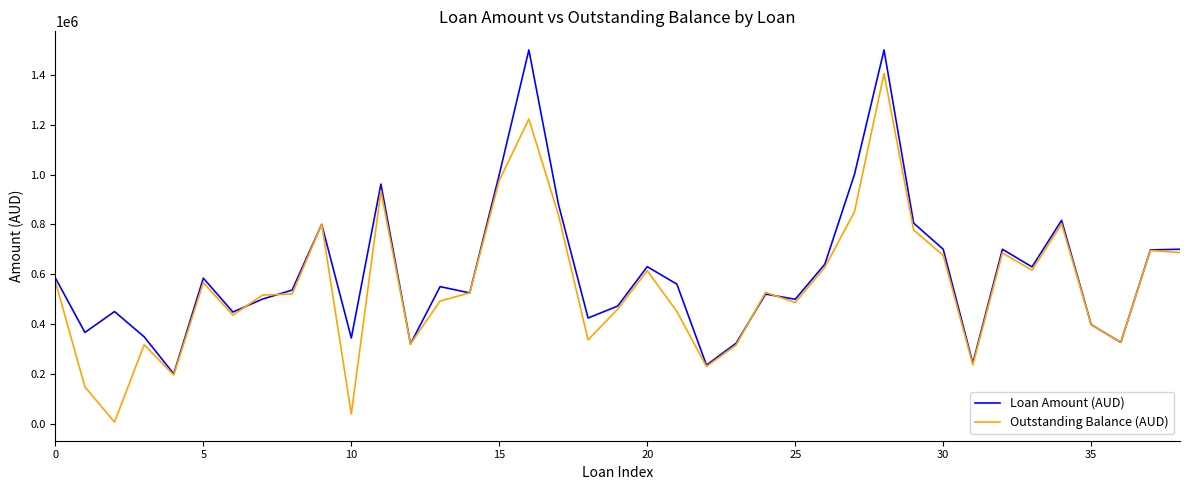

What is the highest value of the Loan Amount (AUD) series?

1500000.0